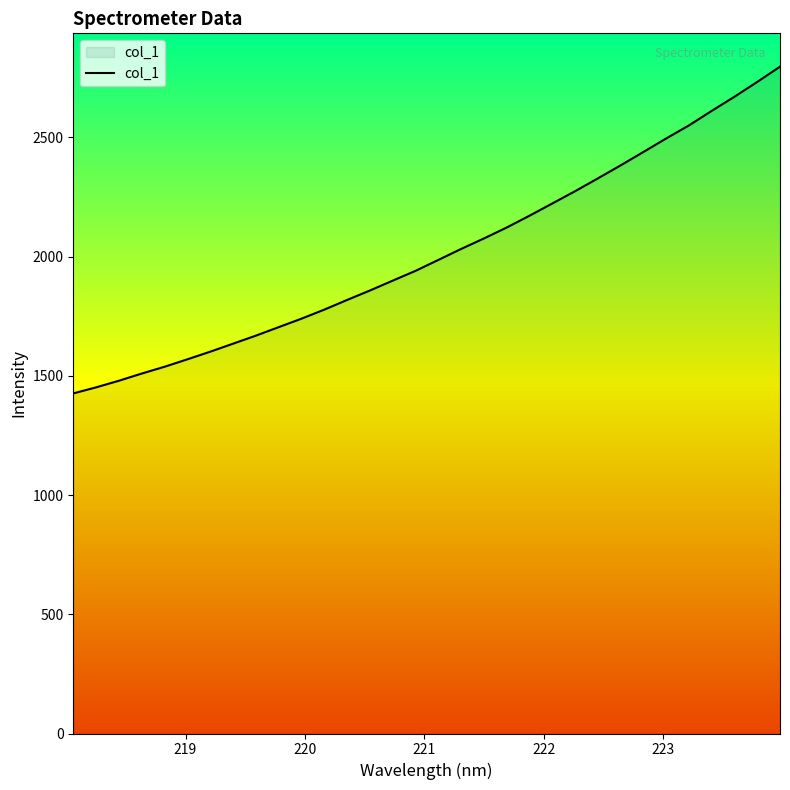

What is the maximum value shown in the chart?

2796.3